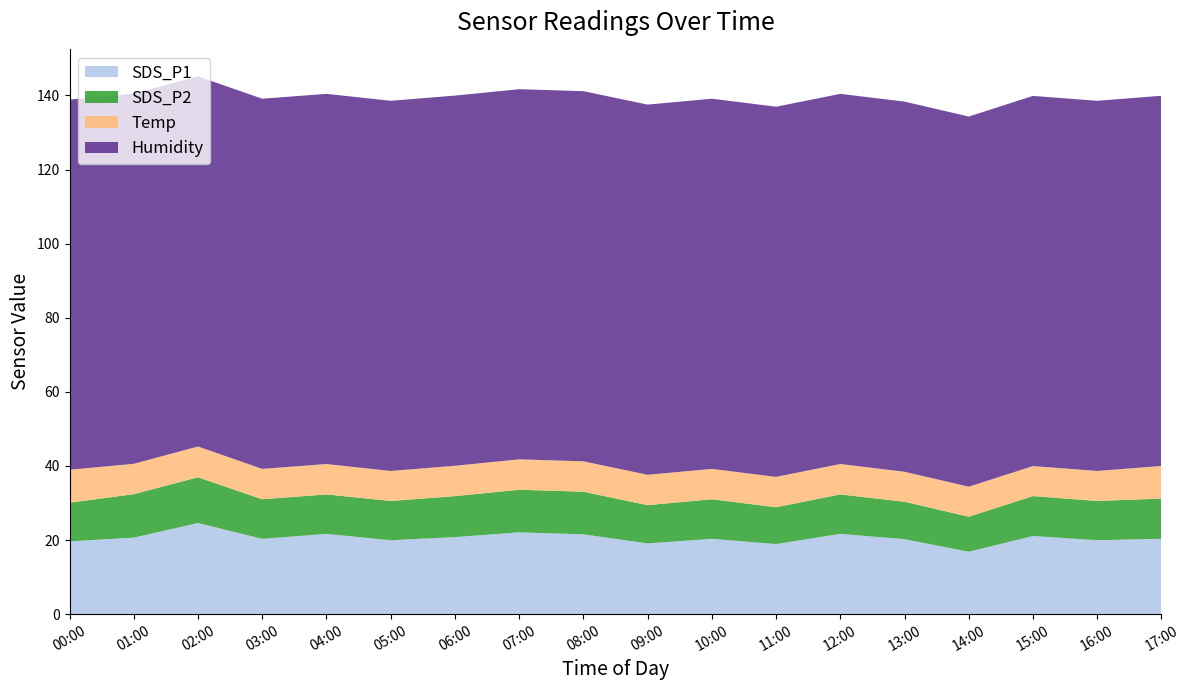

Reading left to right, list all the values displayed in this chart.

SDS_P1: 19.6	20.6	24.6	20.3	21.7	19.9	20.8	22.1	21.6	19.1	20.3	18.9	21.7	20.2	16.9	21.1	19.9	20.4
SDS_P2: 10.4	11.7	12.3	10.7	10.7	10.6	11.1	11.5	11.5	10.3	10.7	9.9	10.7	10.1	9.4	10.8	10.6	10.8
Temp: 8.9	8.2	8.3	8.2	8.2	8.1	8.2	8.2	8.2	8.2	8.2	8.2	8.2	8.1	8.1	8.1	8.1	8.8
Humidity: 99.9	99.9	99.9	99.9	99.9	99.9	99.9	99.9	99.9	99.9	99.9	99.9	99.9	99.9	99.9	99.9	99.9	99.9